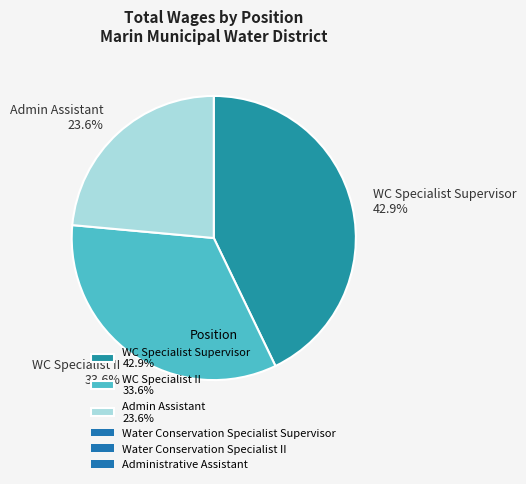

Approximately how many times larger is the value at Admin Assistant 23.6% compared to WC Specialist II 33.6%?

0.7